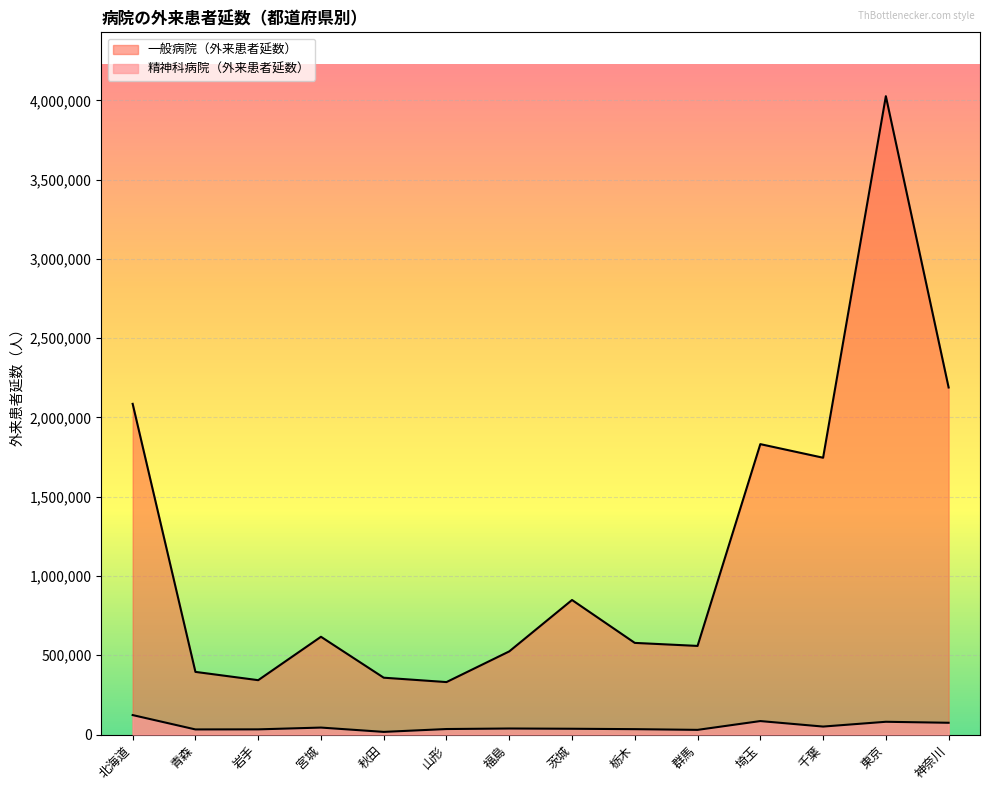

Is it true that 精神科病院（外来患者延数） equals 38709 at 群馬?

False